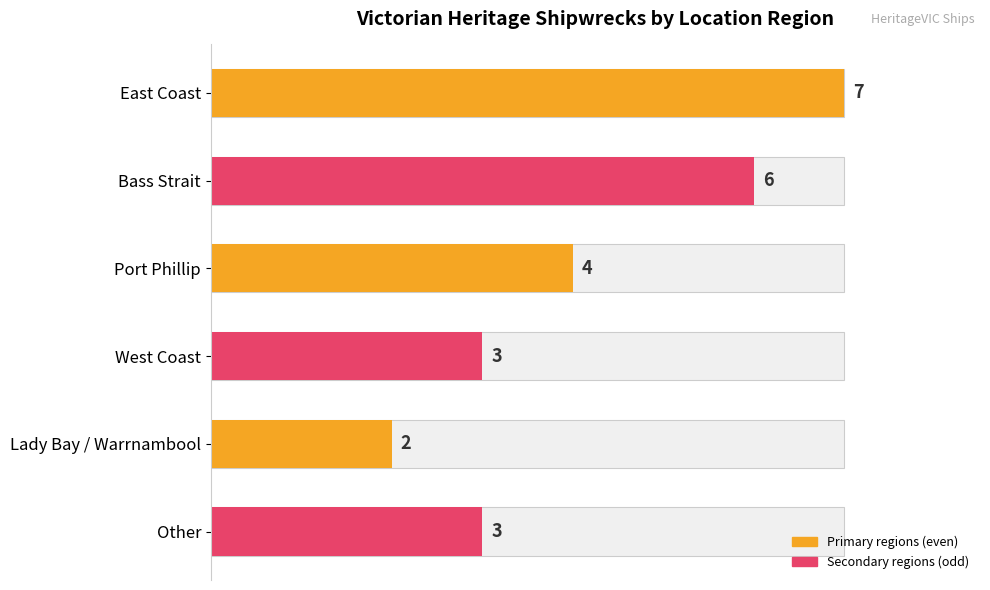

What is the sum of all values?

25